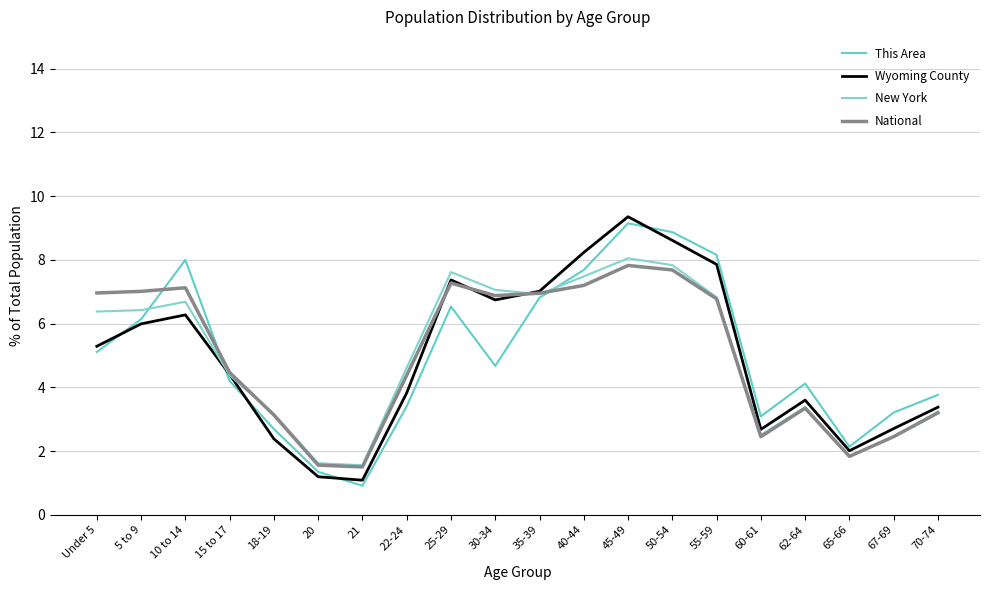

List the labels in order of This Area value, largest first.

45-49, 50-54, 55-59, 10 to 14, 40-44, 35-39, 25-29, 5 to 9, Under 5, 30-34, 15 to 17, 62-64, 70-74, 22-24, 67-69, 60-61, 18-19, 65-66, 20, 21